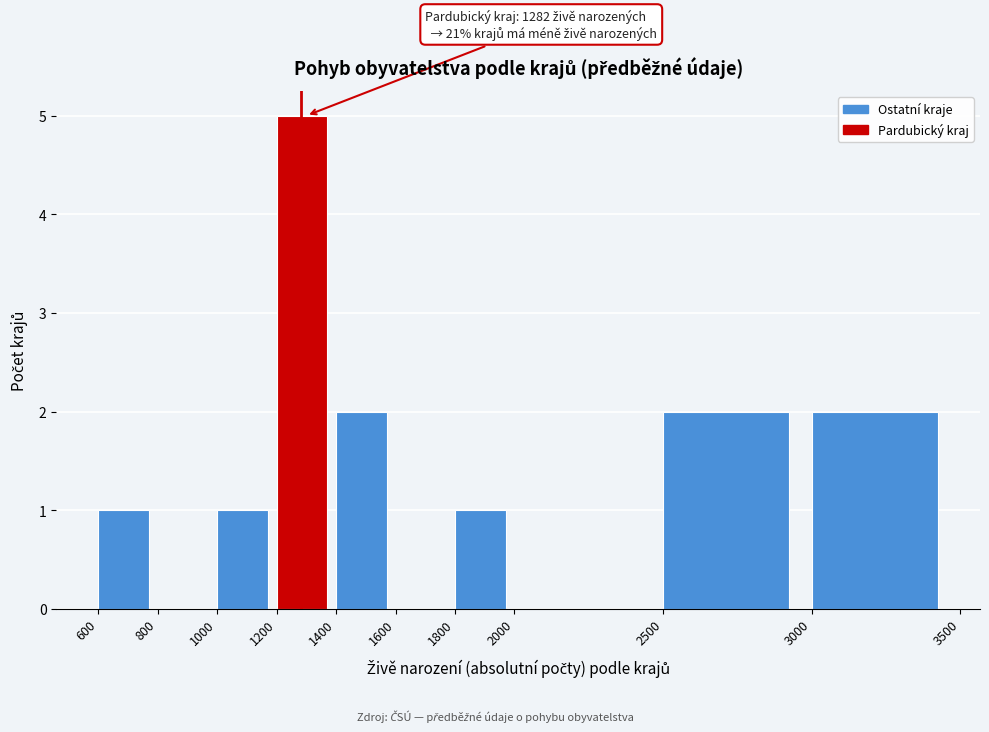

Over which range of the x-axis is the bar tallest?

1200 to 1400